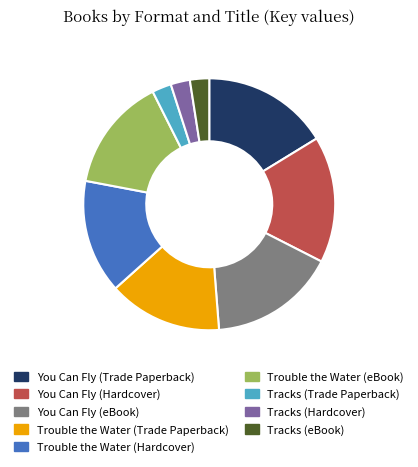

Is it true that Tracks (eBook) is 2% of the pie?

True